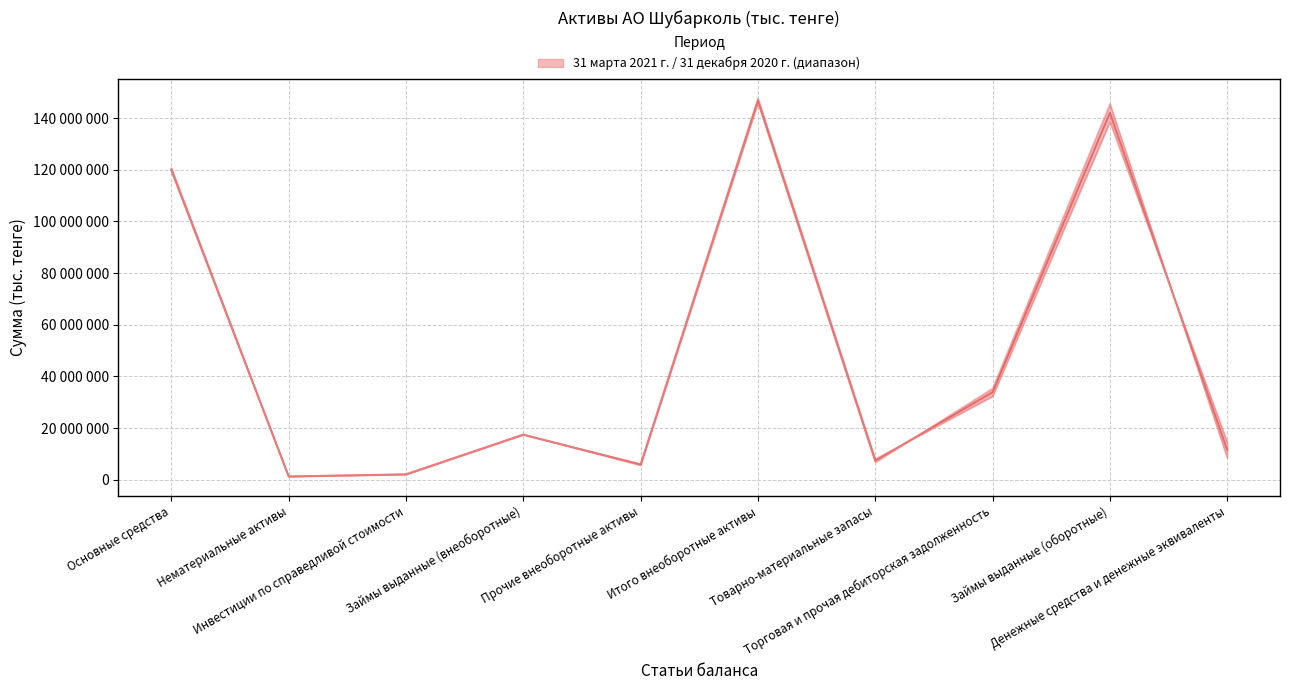

Reading left to right, what are all the values shown in this chart?

31 марта 2021 г.: 119482160	1217432	2098281	17505801	5630424	145934098	6813704	35383552	145536475	8458829
31 декабря 2020 г.: 120682976	1357544	2093301	17436963	6136318	147707102	7983147	32321897	138576730	14588344